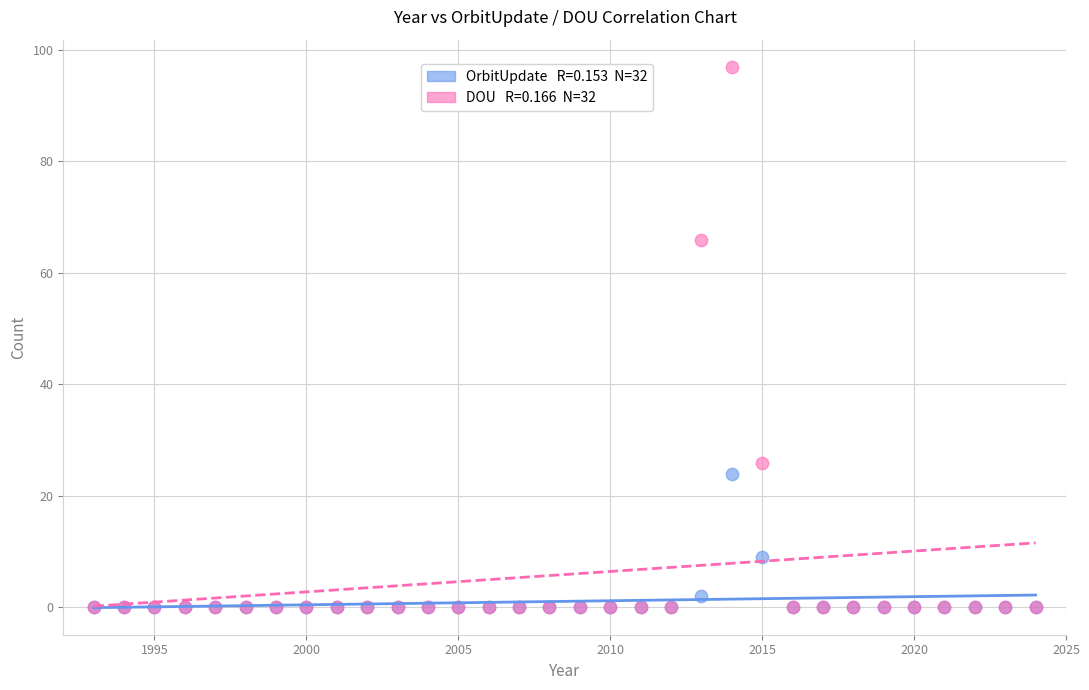

Across all series, what Y value is closest to 48?

66